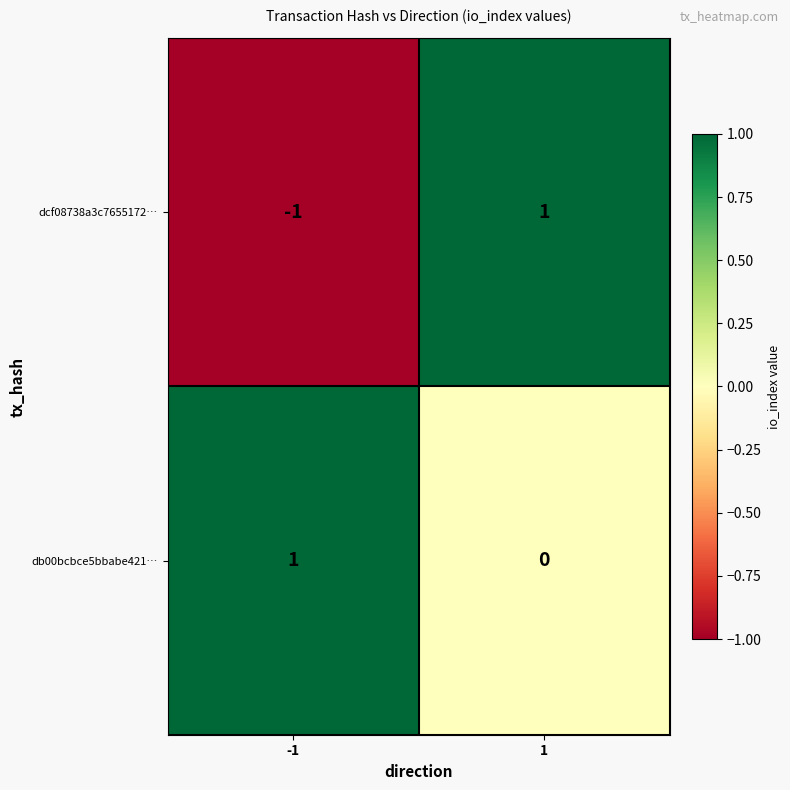

Between -1 and 1, which series saw the biggest shift?

dcf08738a3c7655172…